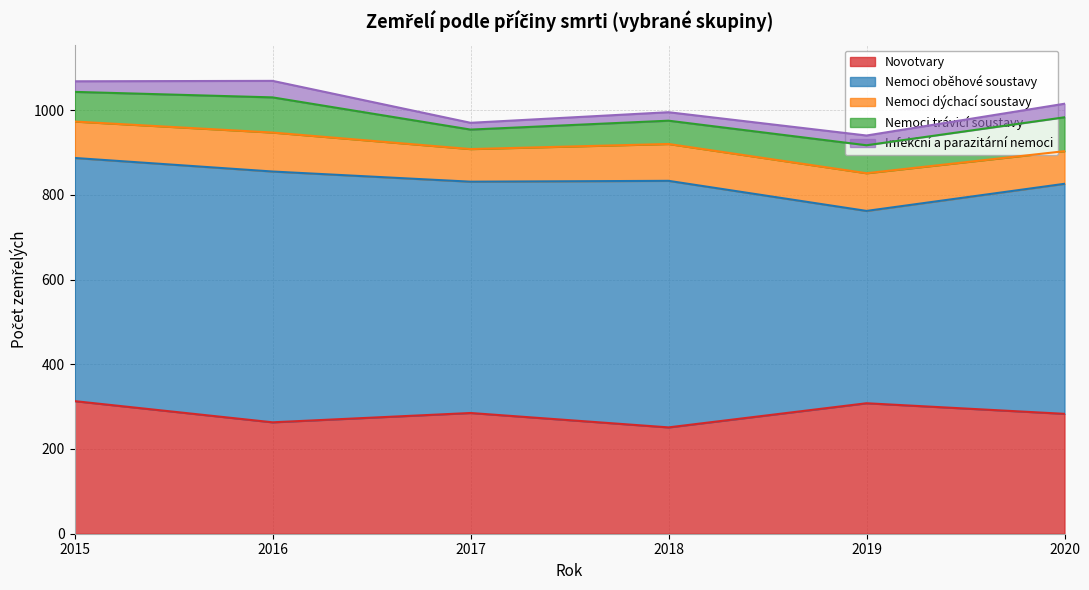

True or false: Infekční a parazitární nemoci and Novotvary cross at least once.

False